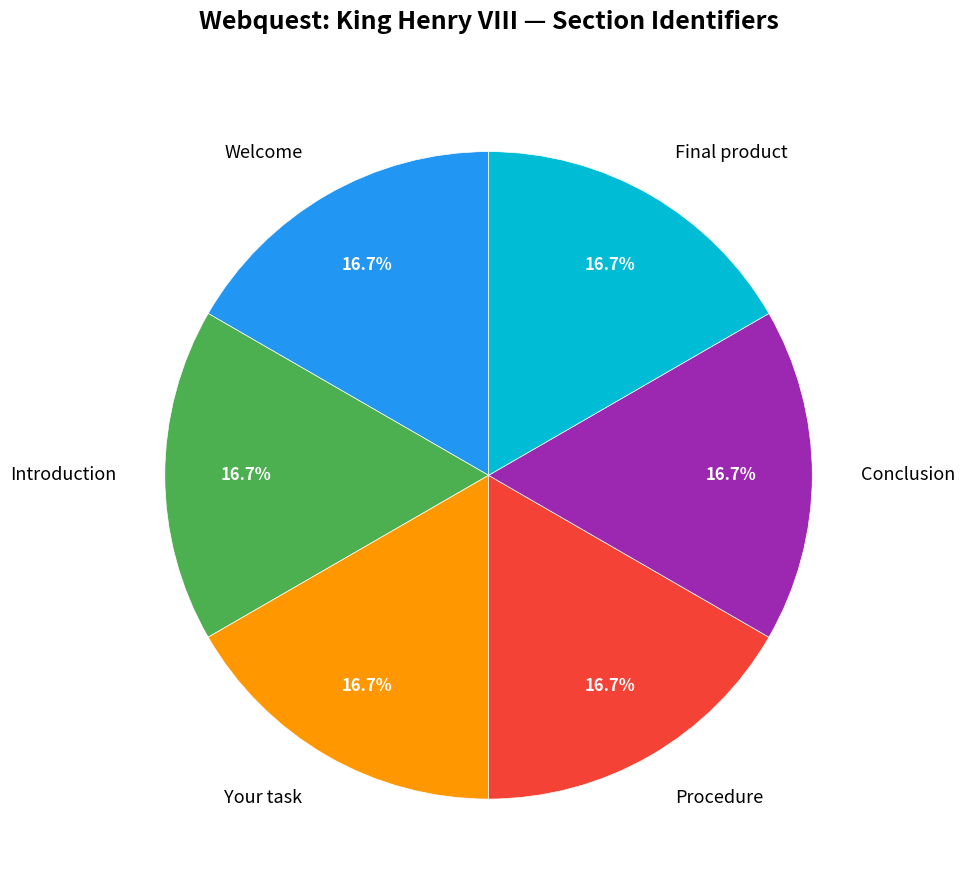

How many slices are in this pie chart?

6